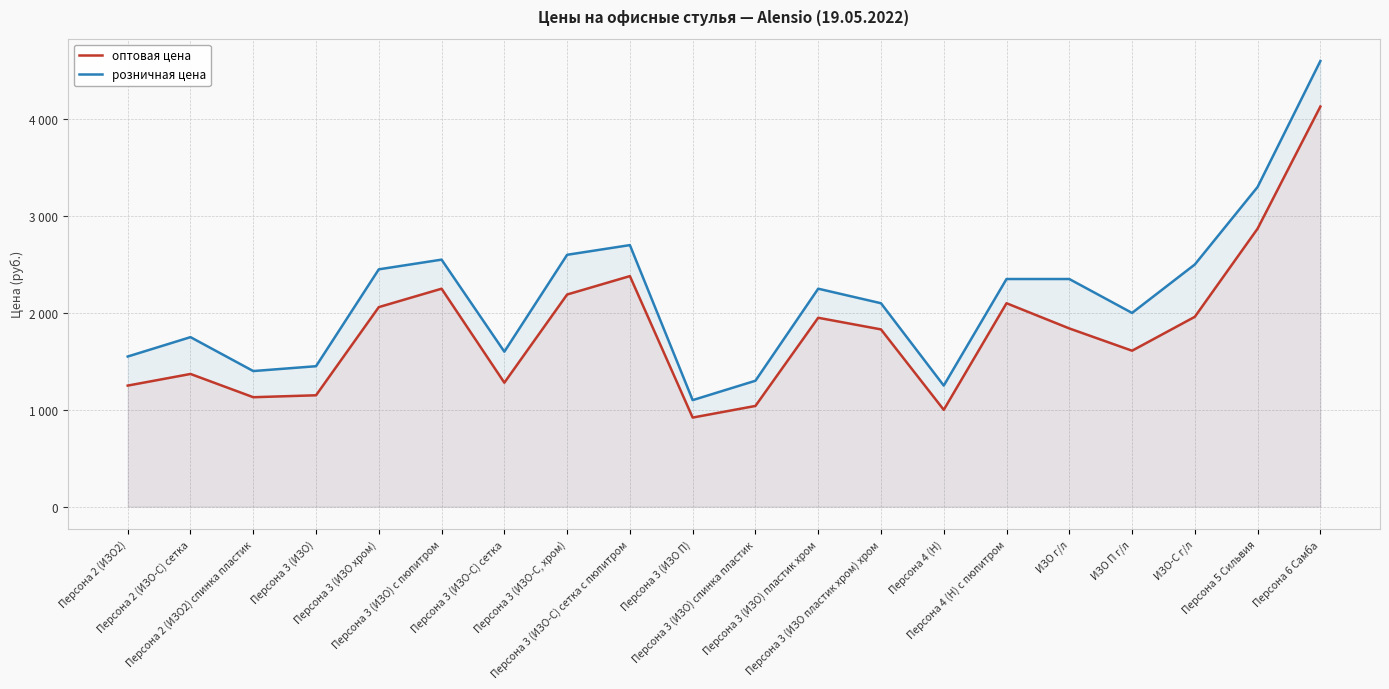

What is the label of the 17th point from the left?

ИЗО П г/л